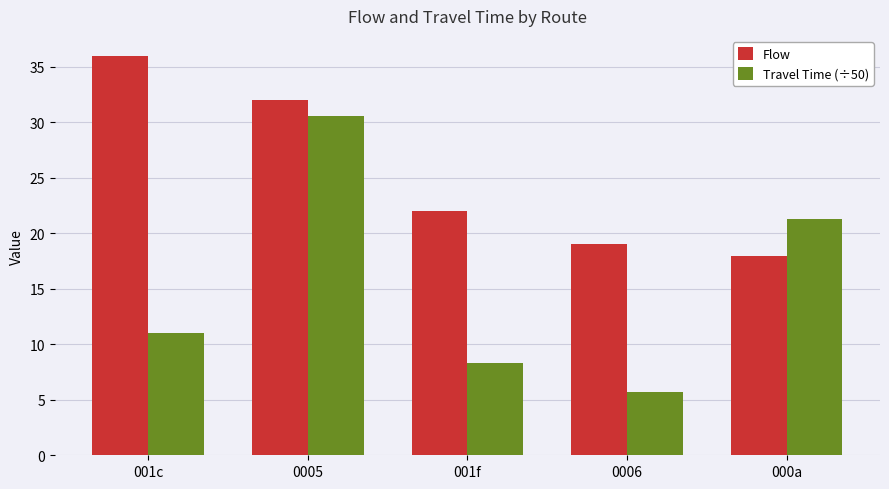

What is the minimum value shown in the chart?

5.7